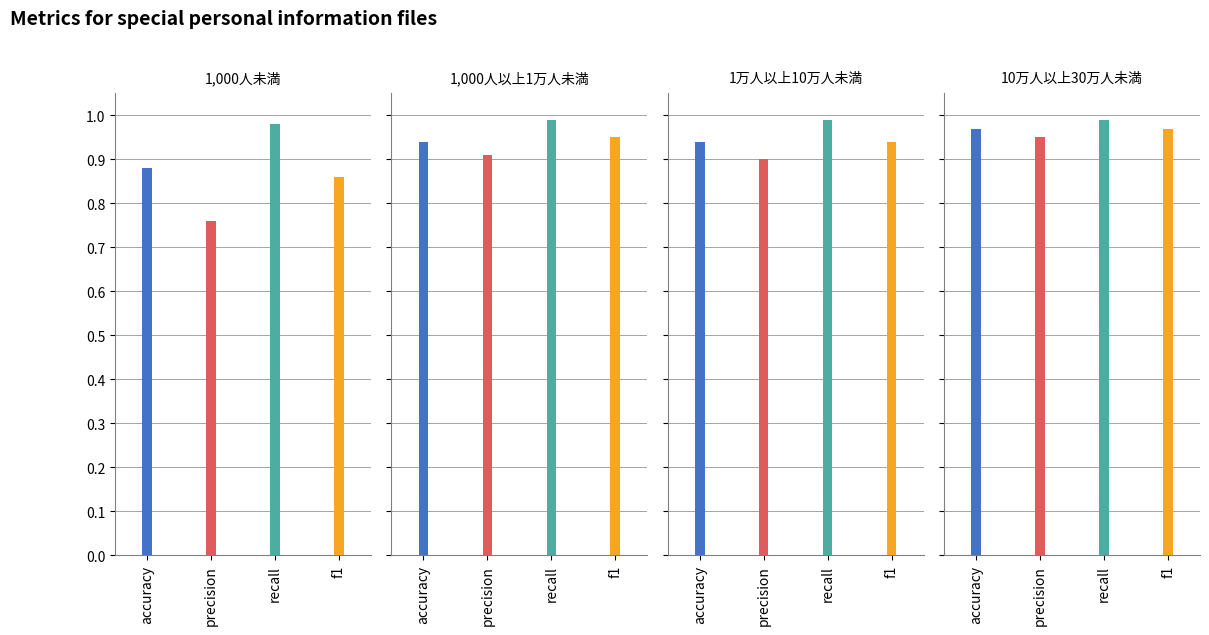

Which has a higher value, 1 or 3?

3